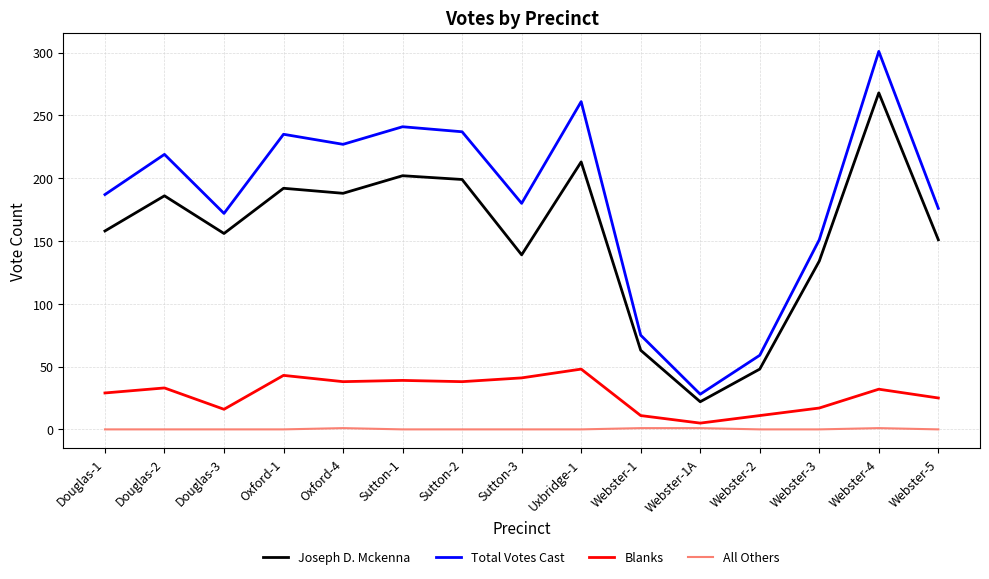

What value does the Joseph D. Mckenna series have at Oxford-4?

188